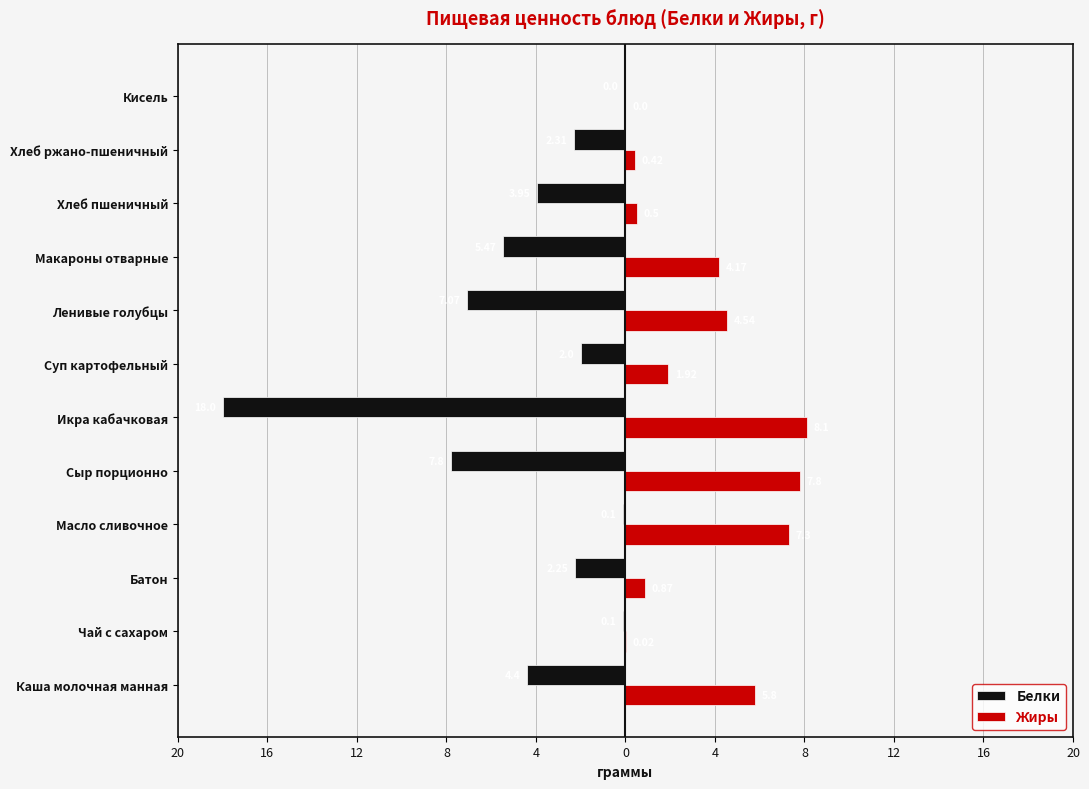

What are all the series names shown in the legend?

Белки, Жиры